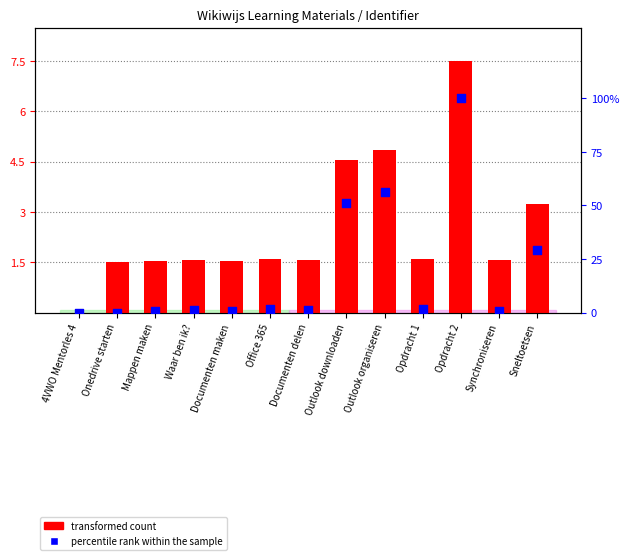

Which series contains the lowest Y value?

transformed count